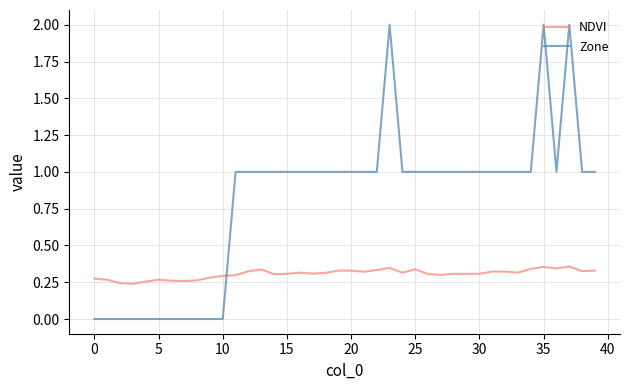

Which series has the largest total across all categories?

Zone